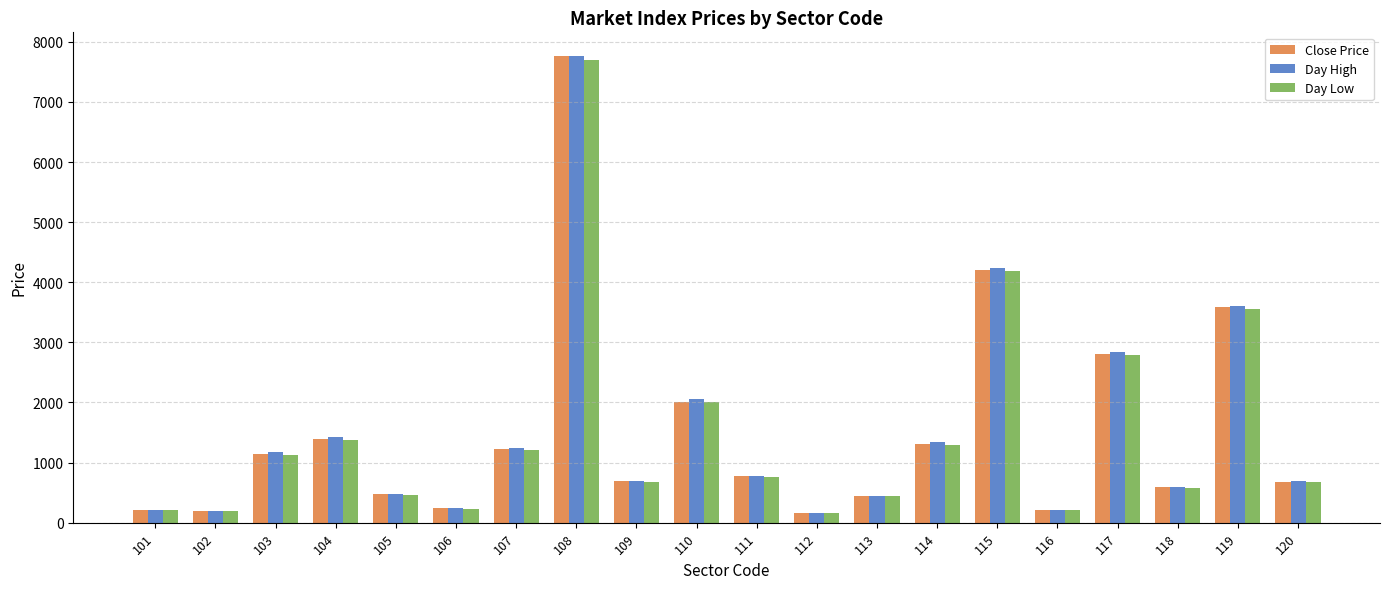

The Day Low series shows 192 at 102. True or false?

True